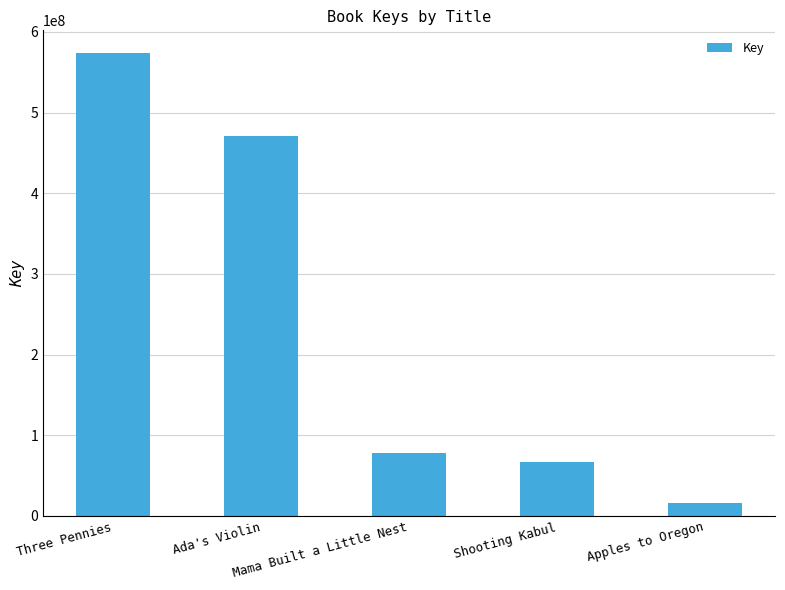

How many distinct data groups are displayed?

1